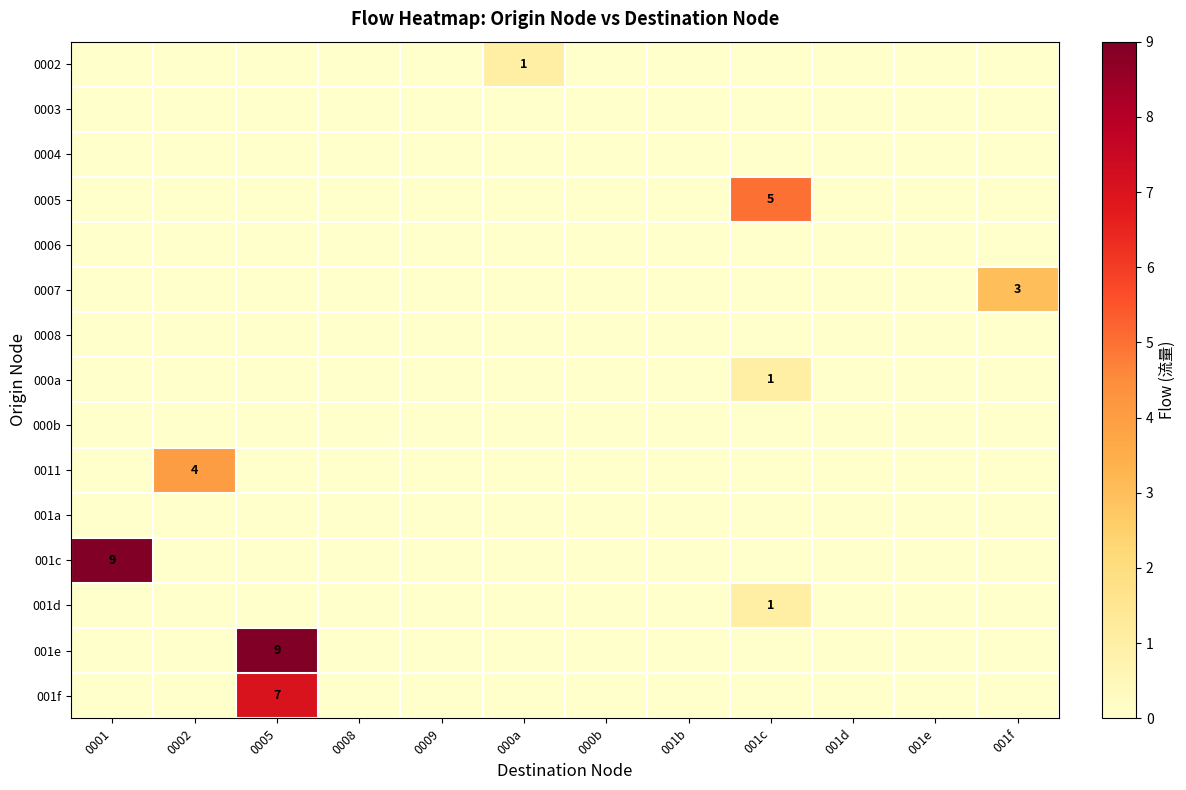

True or false: 0011 has a value of 1 at 0002.

False